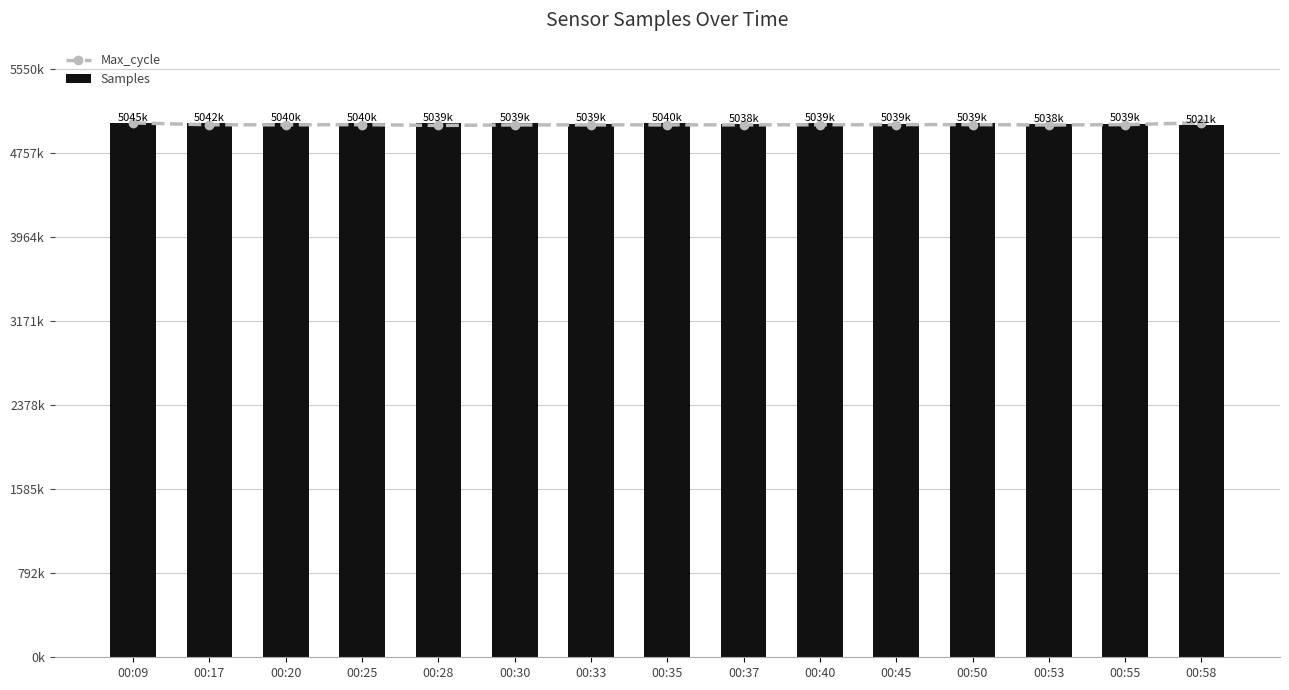

What is the sum of all Samples values?

75584730.0